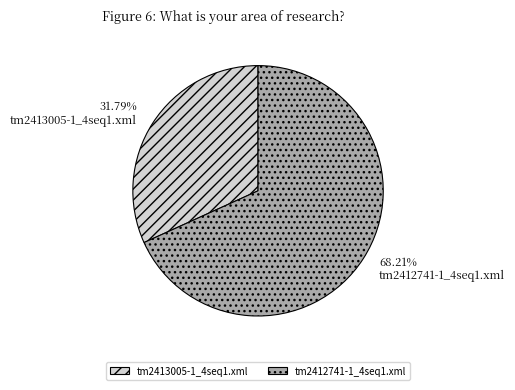

To the nearest percent, what is the combined percentage of tm2412741-1_4seq1.xml and tm2413005-1_4seq1.xml?

100%